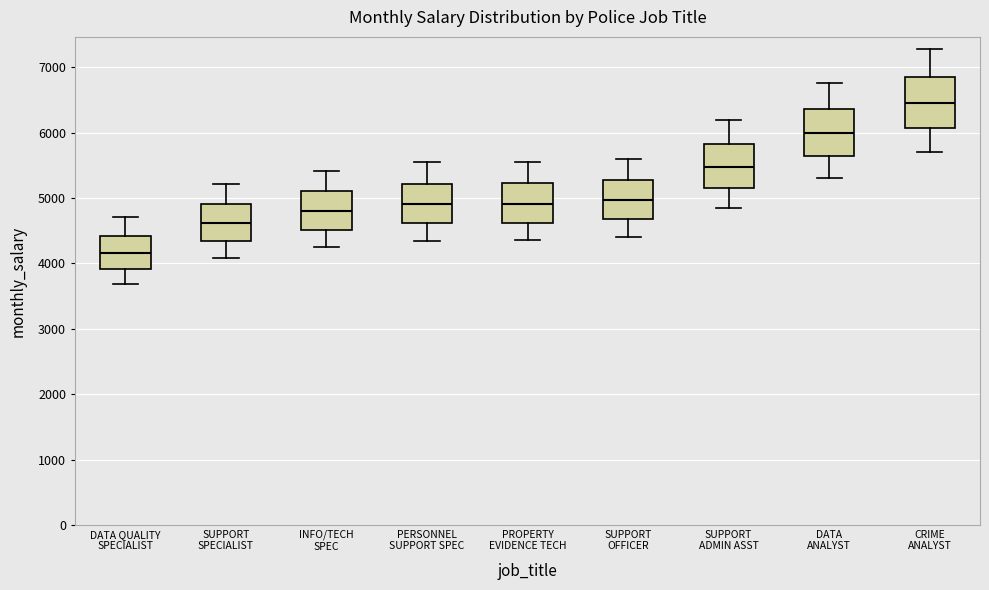

Where does the lower whisker of the box for CRIME ANALYST end on the y-axis? The values are not printed on the chart, so give them approximately, as read against the axis.

5700